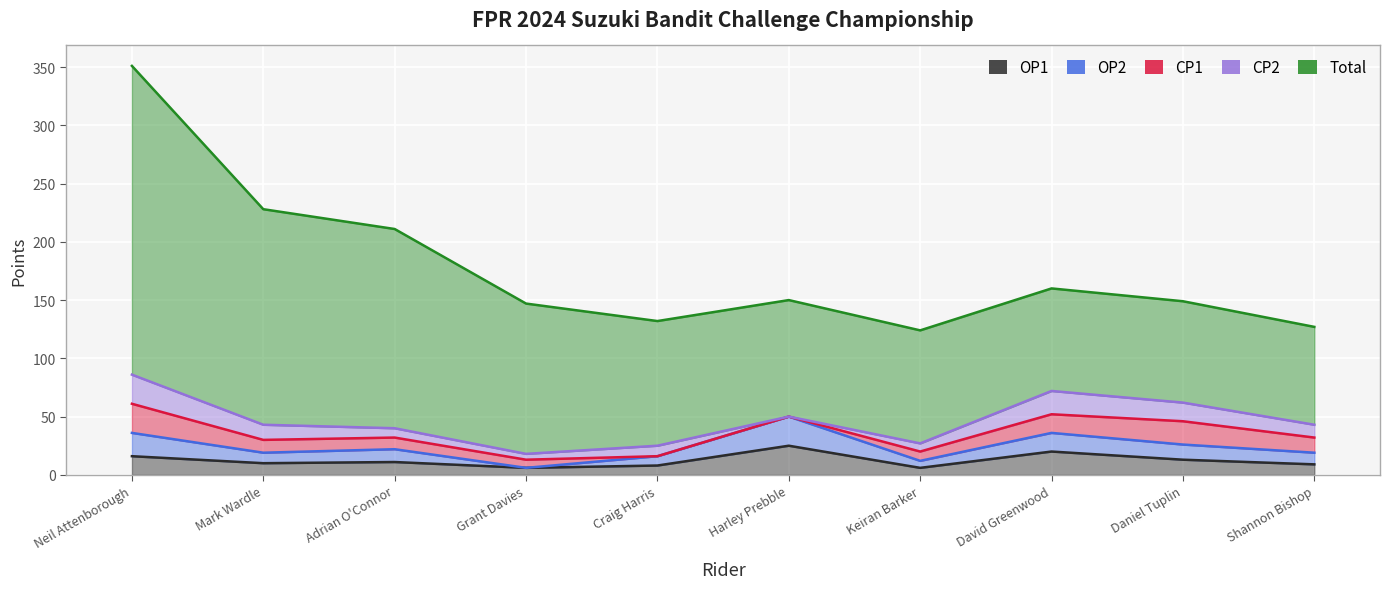

Where do OP1 and OP2 first cross each other?

Neil Attenborough and Mark Wardle